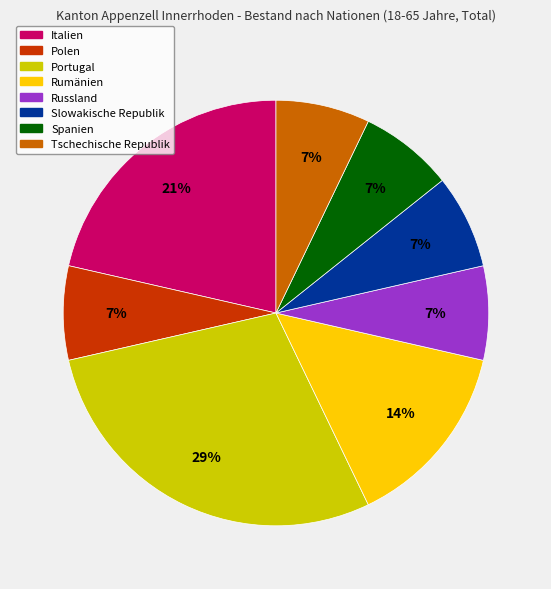

Is it true that Spanien is 1% of the pie?

False